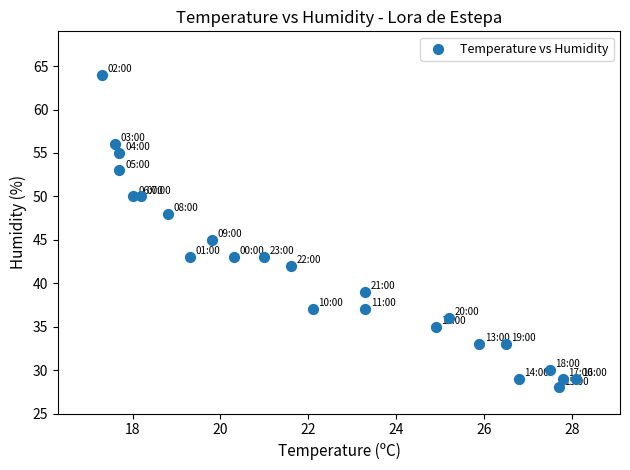

What is the range of Y values (max minus min)?

36